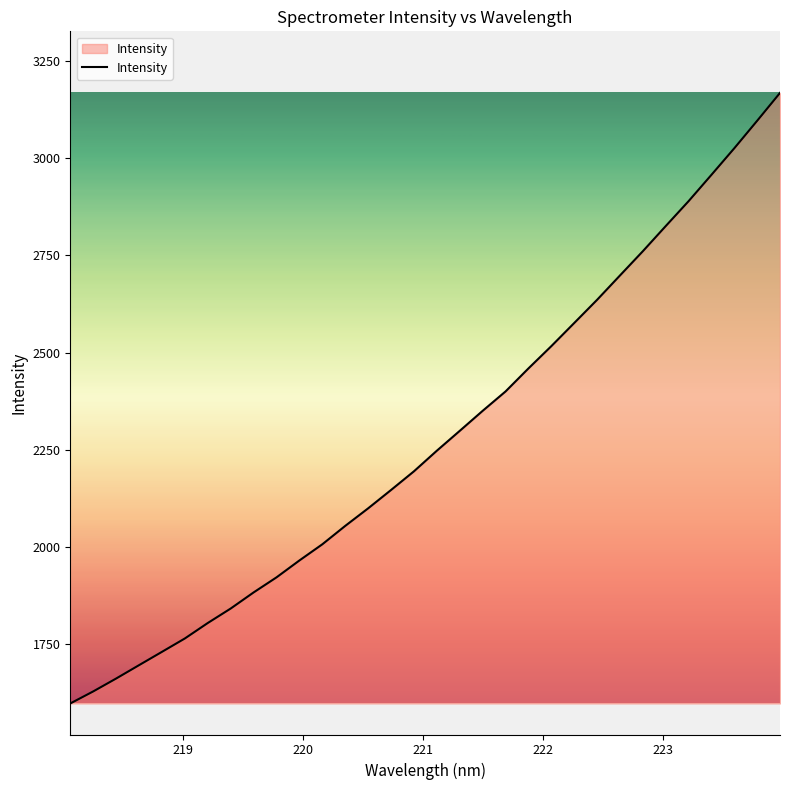

What is the greatest value displayed?

3167.9